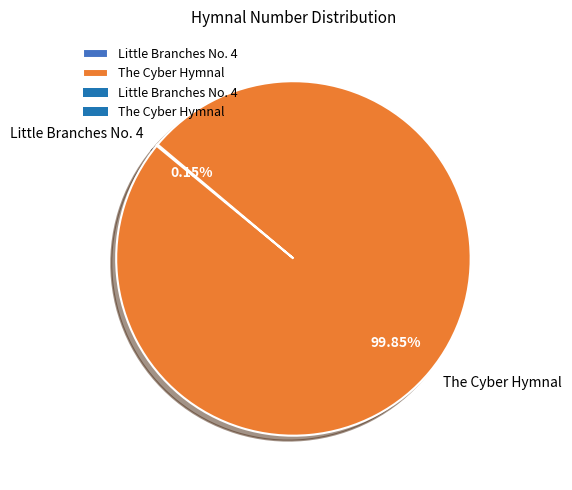

What is the largest slice in the pie chart?

The Cyber Hymnal